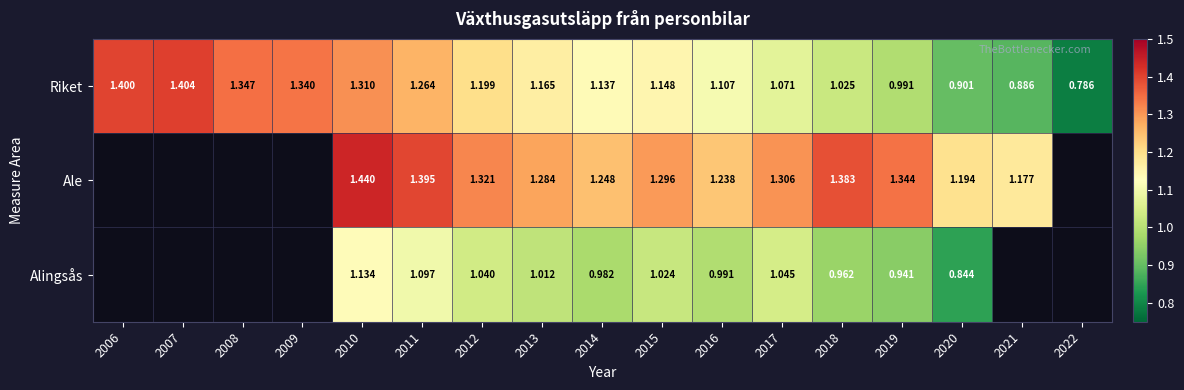

At which label does Riket first exceed 1?

2006